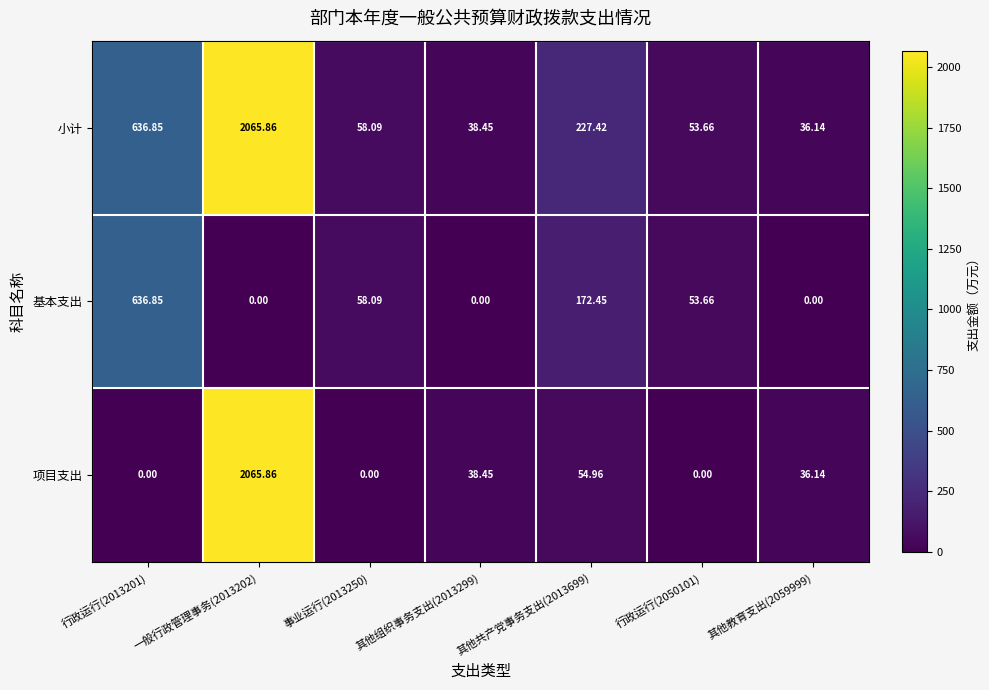

At which category does the chart reach its peak across all series?

一般行政管理事务(2013202)